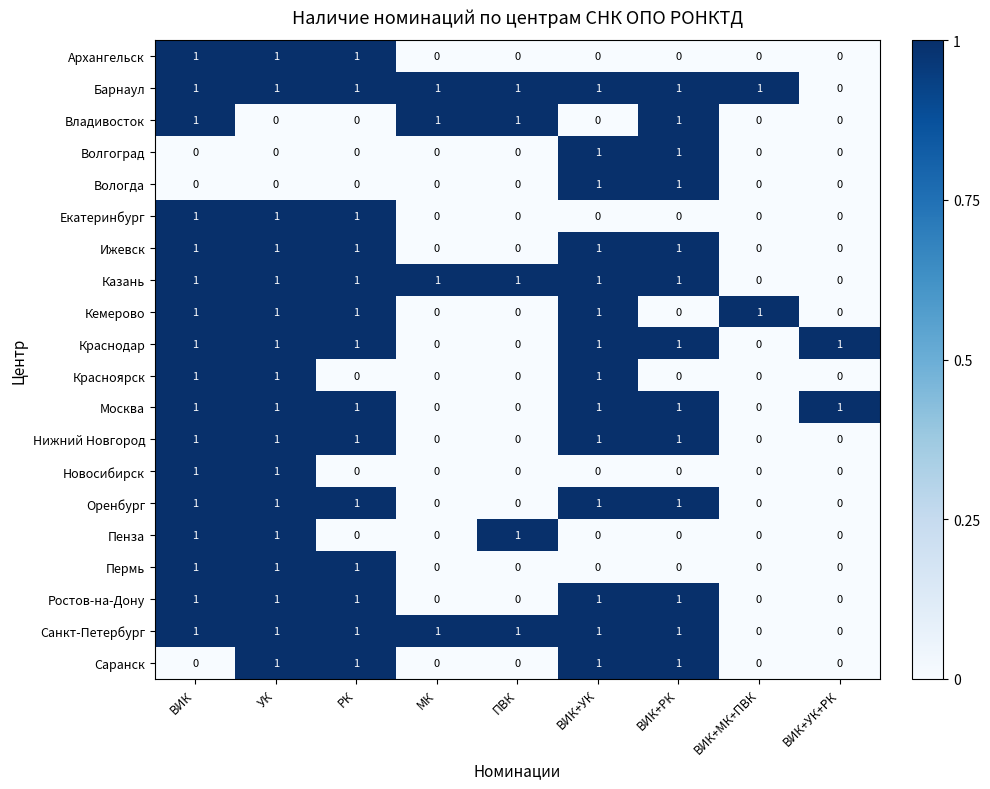

Which category has the highest value in the Краснодар series?

ВИК